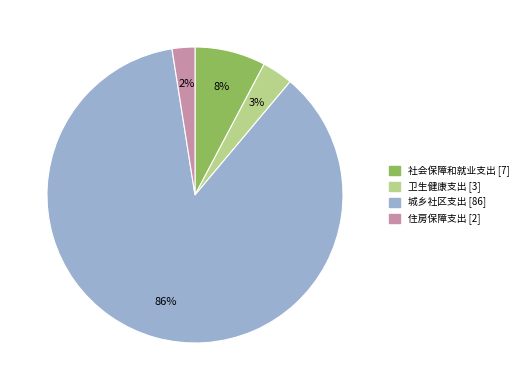

Does 城乡社区支出 represent more than half of the total?

Yes